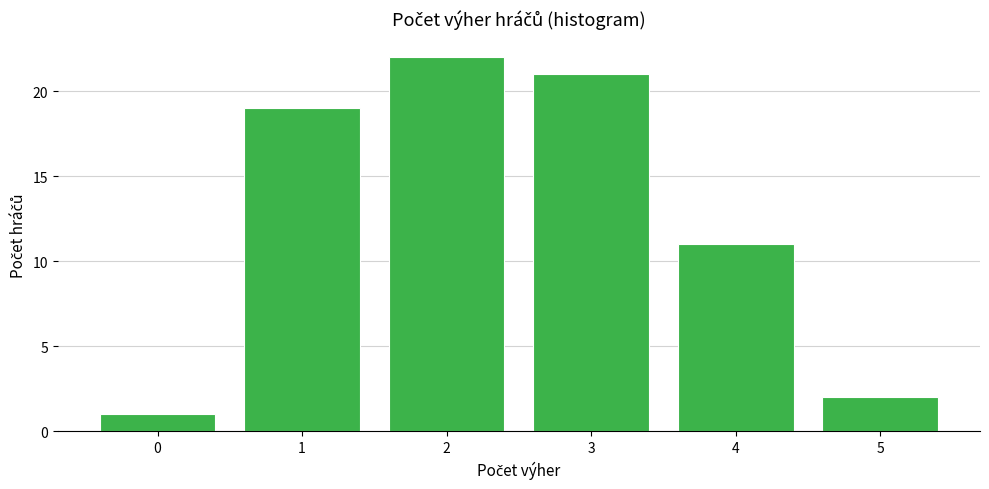

Reading left to right, extract all data points from this chart.

1	19	22	21	11	2